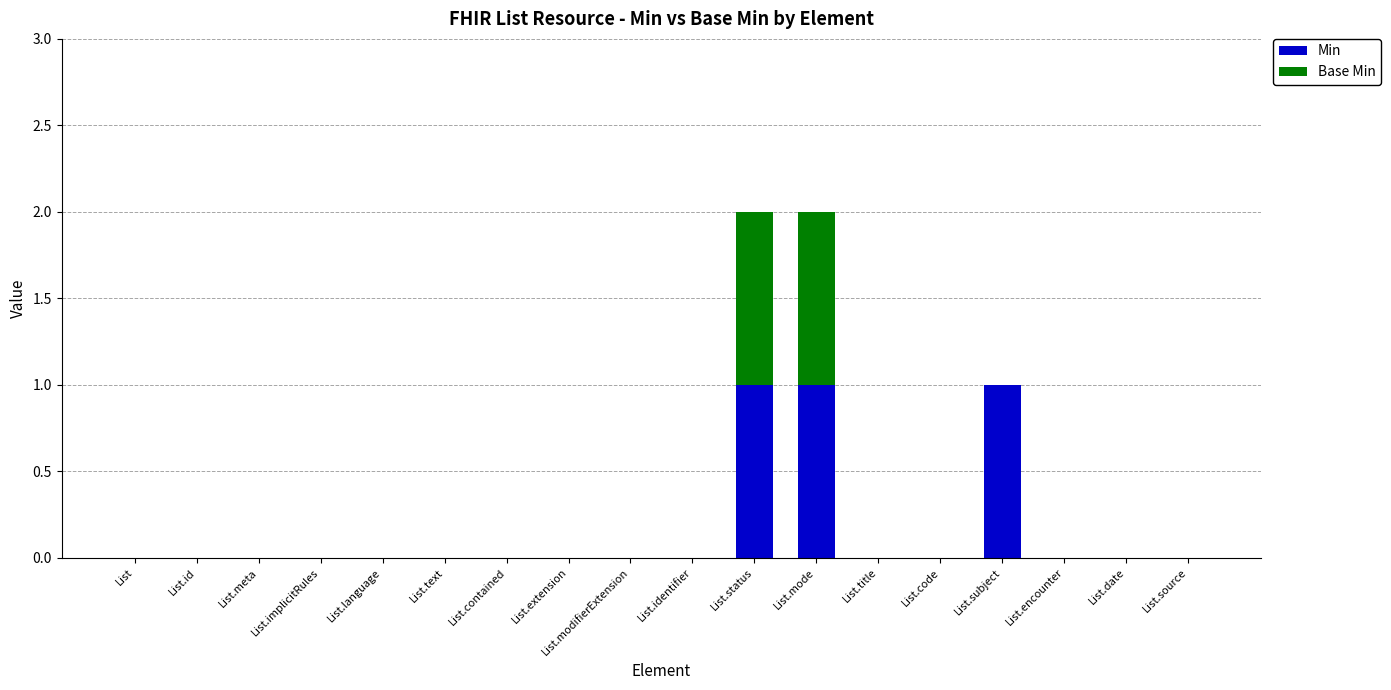

The Min series shows 1 at List.extension. True or false?

False